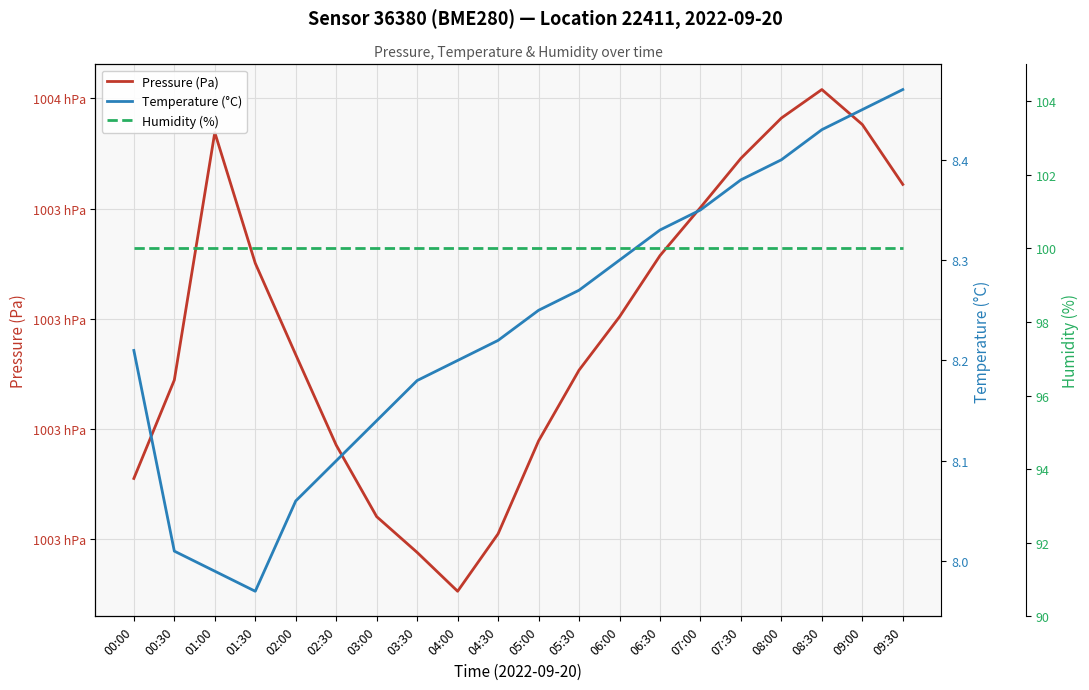

At which category is the sum across all series the highest?

08:30